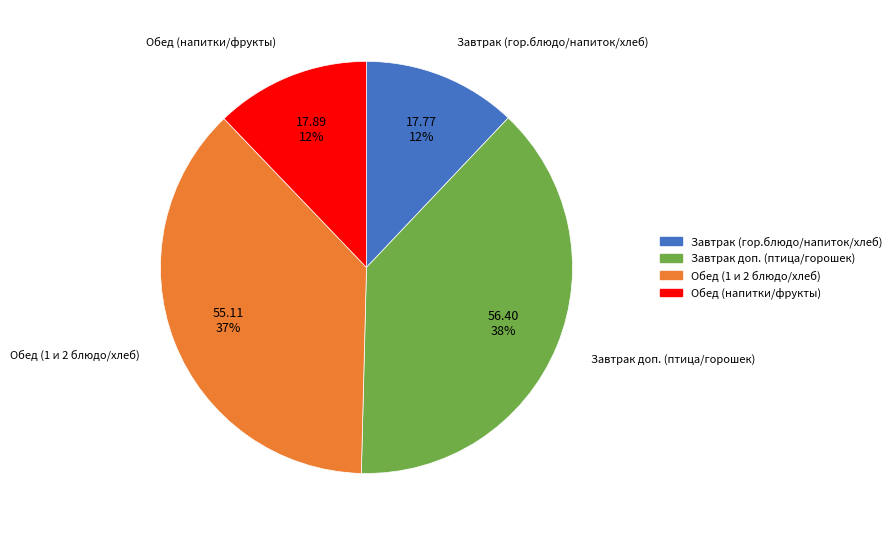

Count the number of slices in the pie.

4